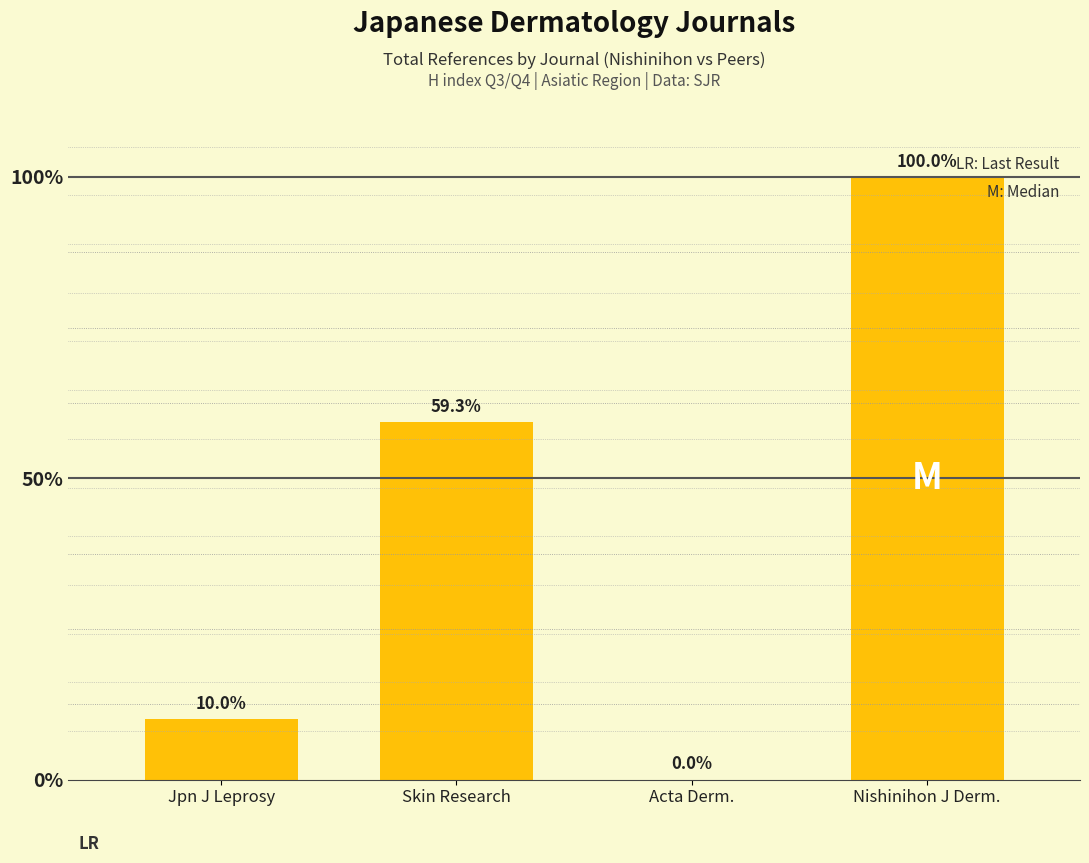

How many data points are less than 837?

2